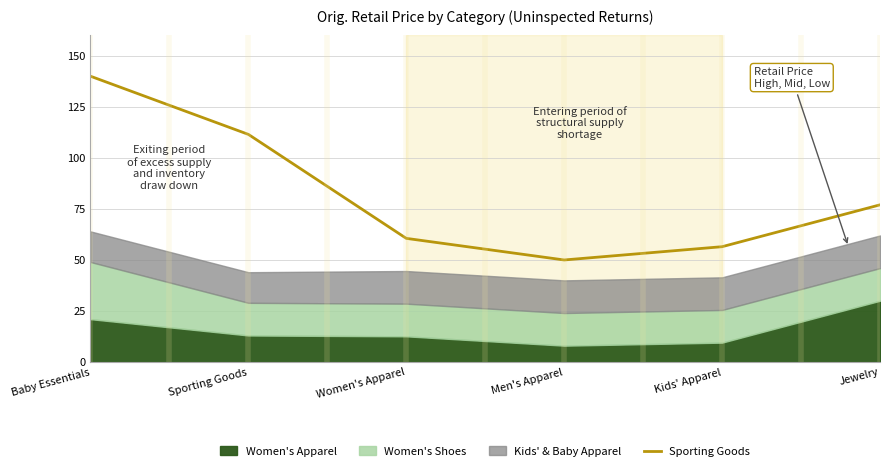

Approximately how many times larger is the value at Baby Essentials compared to Men's Apparel?

2.8